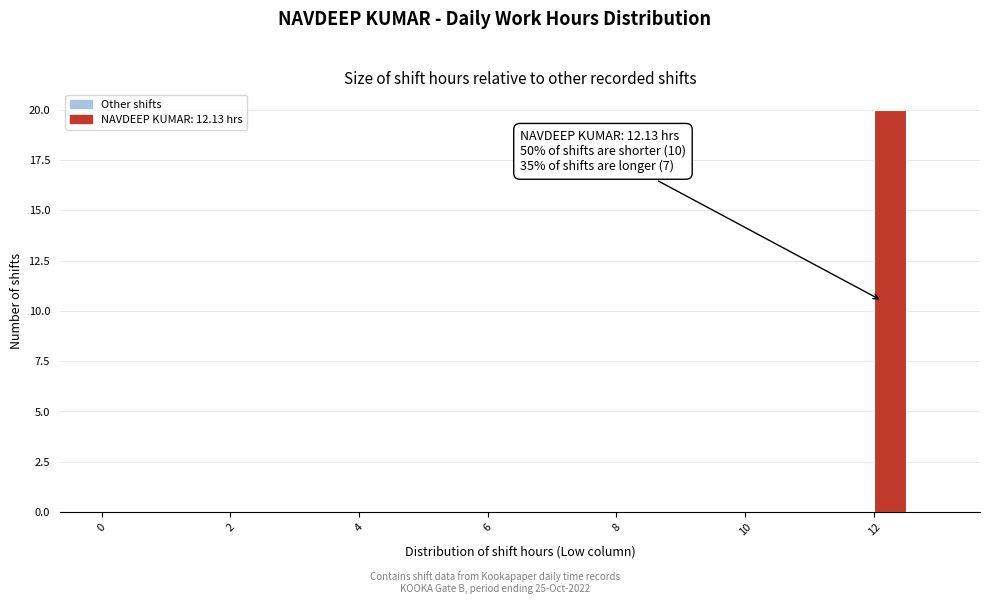

Read against the x-axis, roughly where is the centre of the tallest bar?

12.2